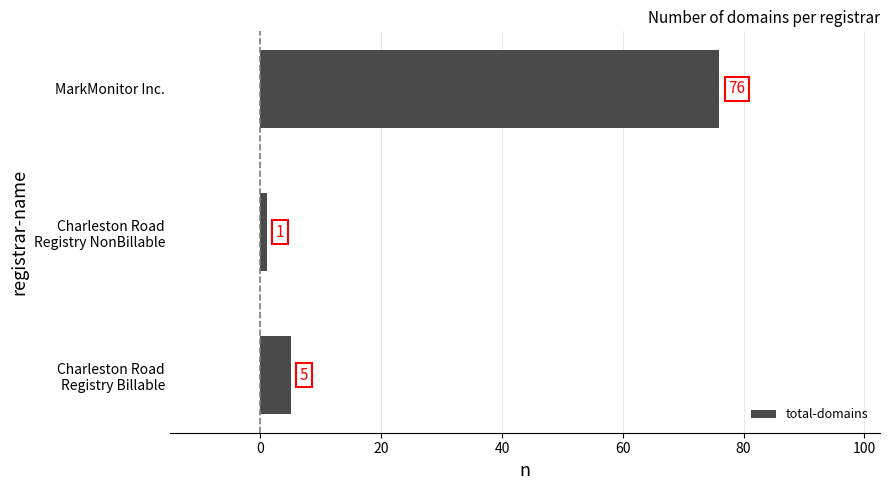

Rank the categories by value from lowest to highest.

Charleston Road
Registry NonBillable, Charleston Road
Registry Billable, MarkMonitor Inc.